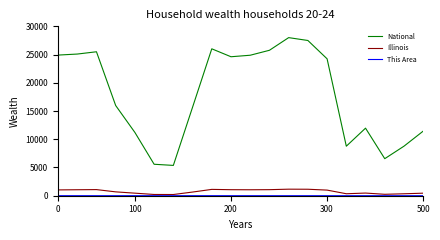

Is this an area chart (filled region under the line)?

No